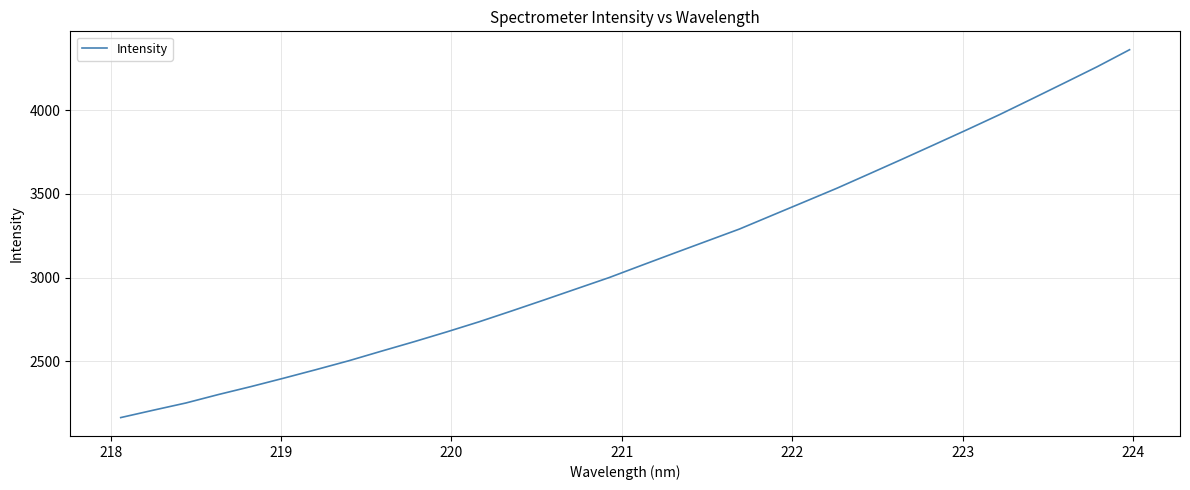

What is the greatest value displayed?

4362.9